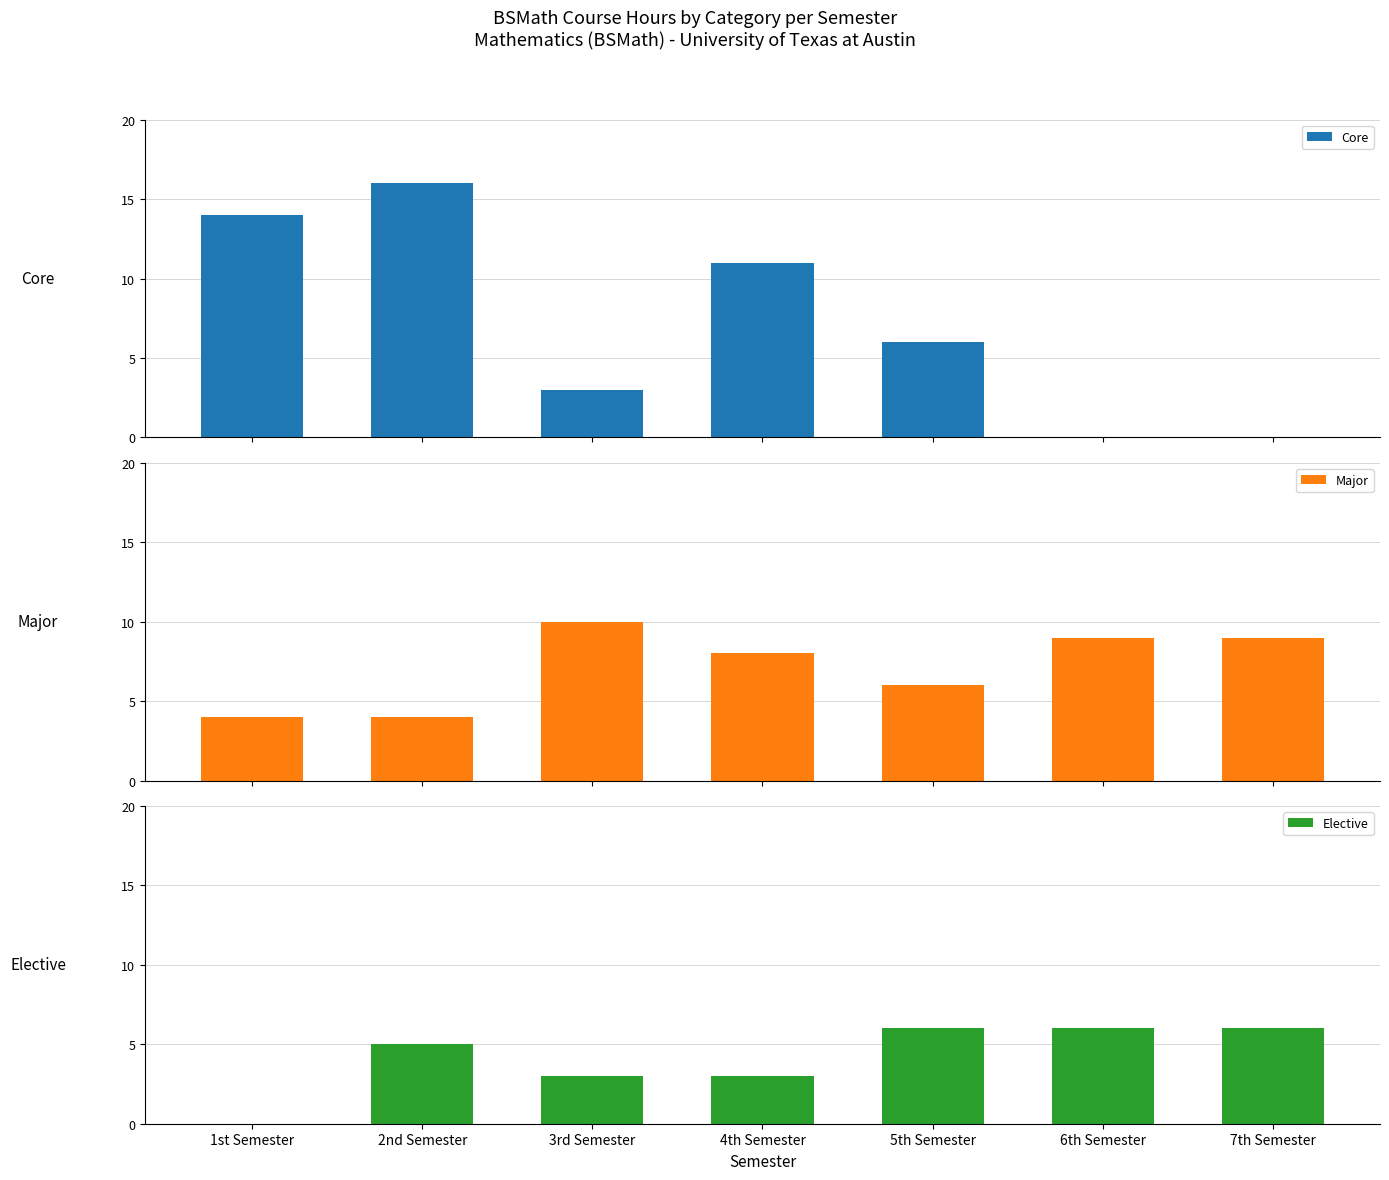

Where does the Elective series first go above 5?

5th Semester